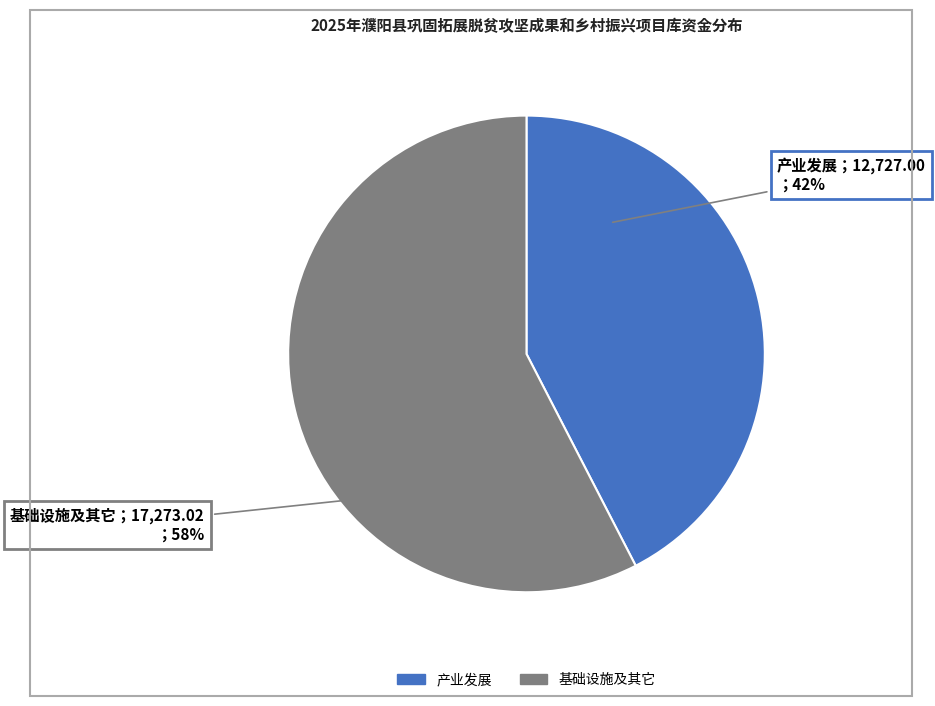

Is there a majority slice in this chart?

Yes